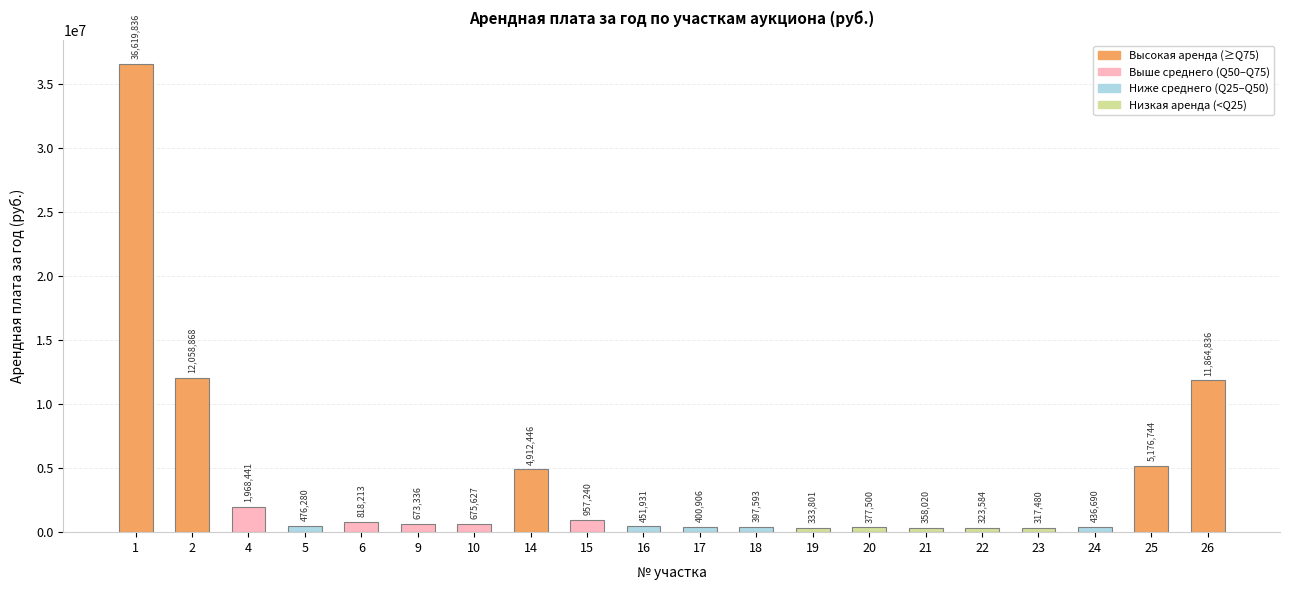

Count the number of categories in the chart.

20